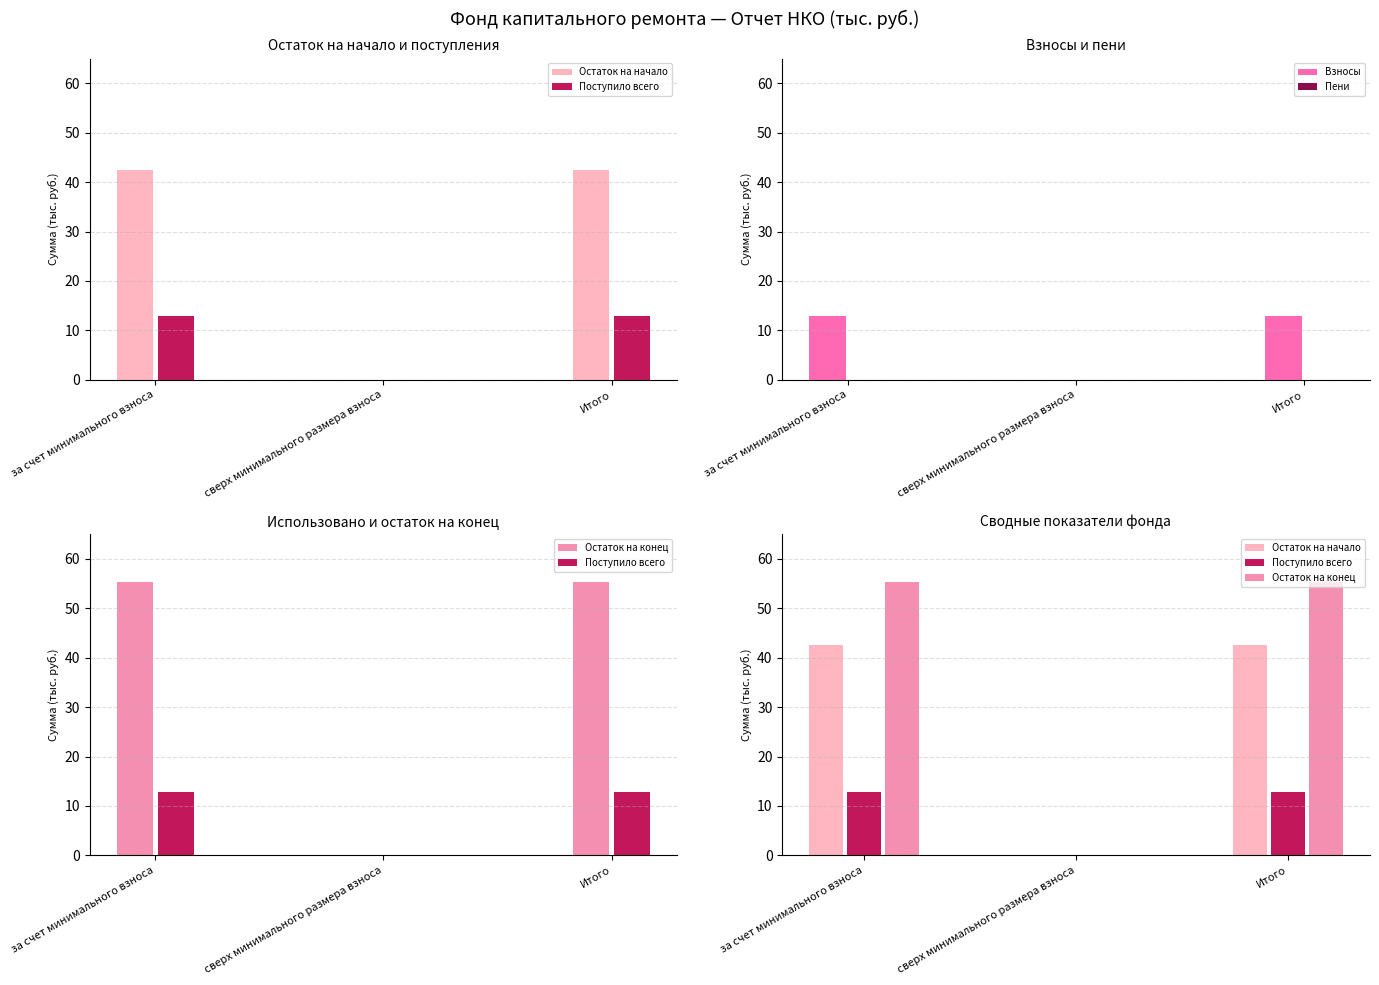

Which series has the largest total across all categories?

Остаток на конец